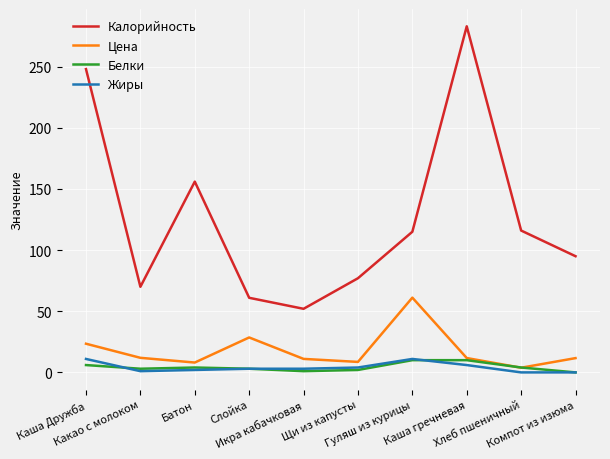

Which series has the widest spread of values?

Калорийность